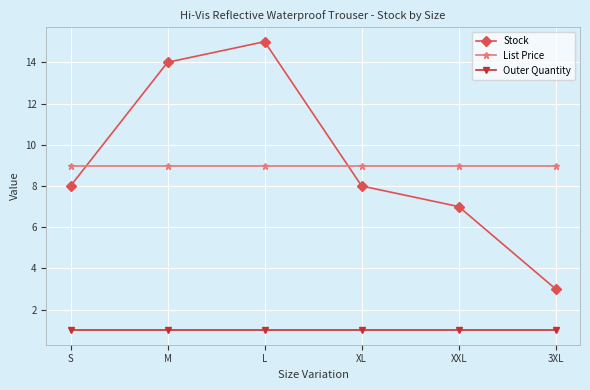

Rank the series at L from highest to lowest value.

Stock, List Price, Outer Quantity